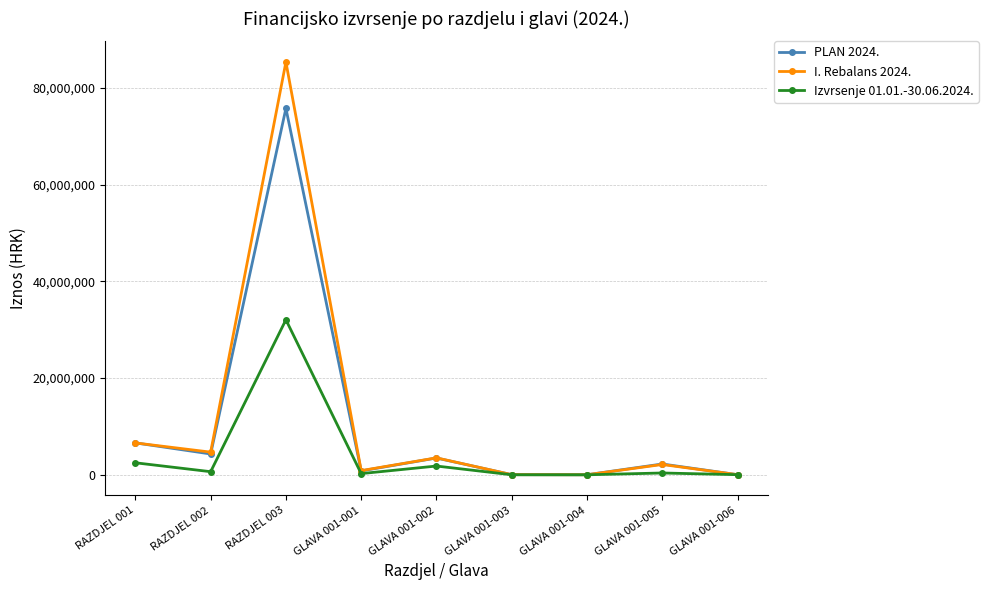

Is the value of PLAN 2024. at GLAVA 001-003 greater than the value of I. Rebalans 2024. at GLAVA 001-005?

No